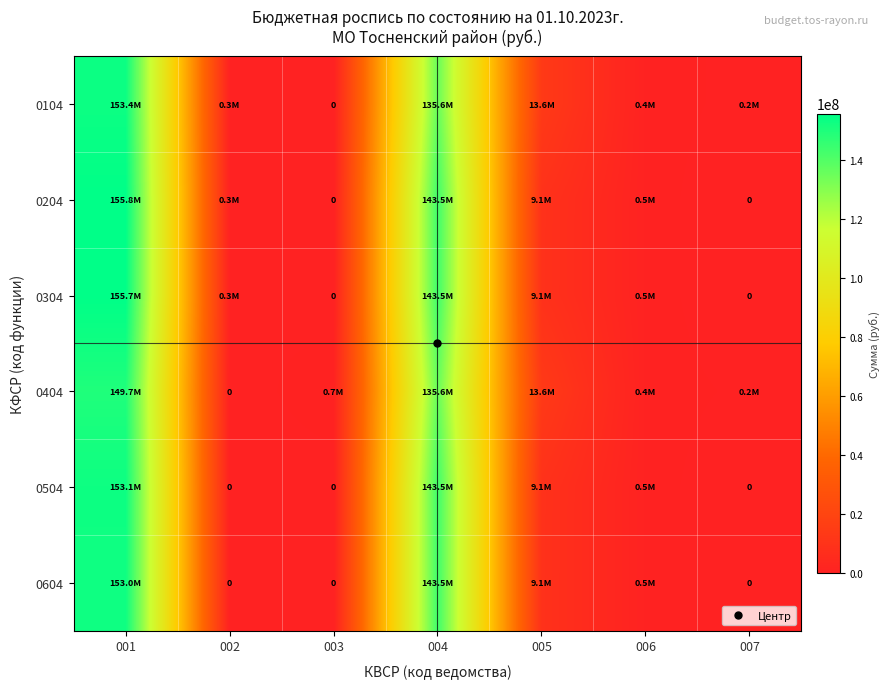

Which has a higher value, 007 or 002?

002